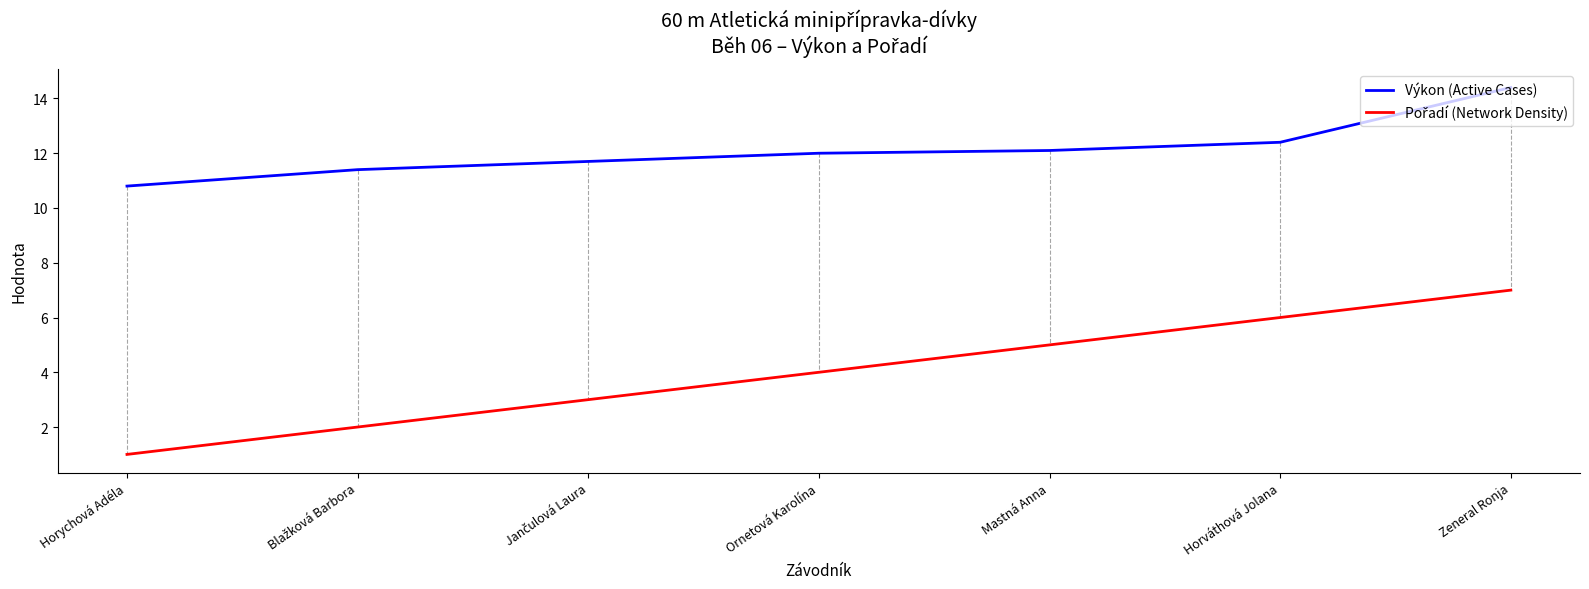

Is this an area chart (filled region under the line)?

No